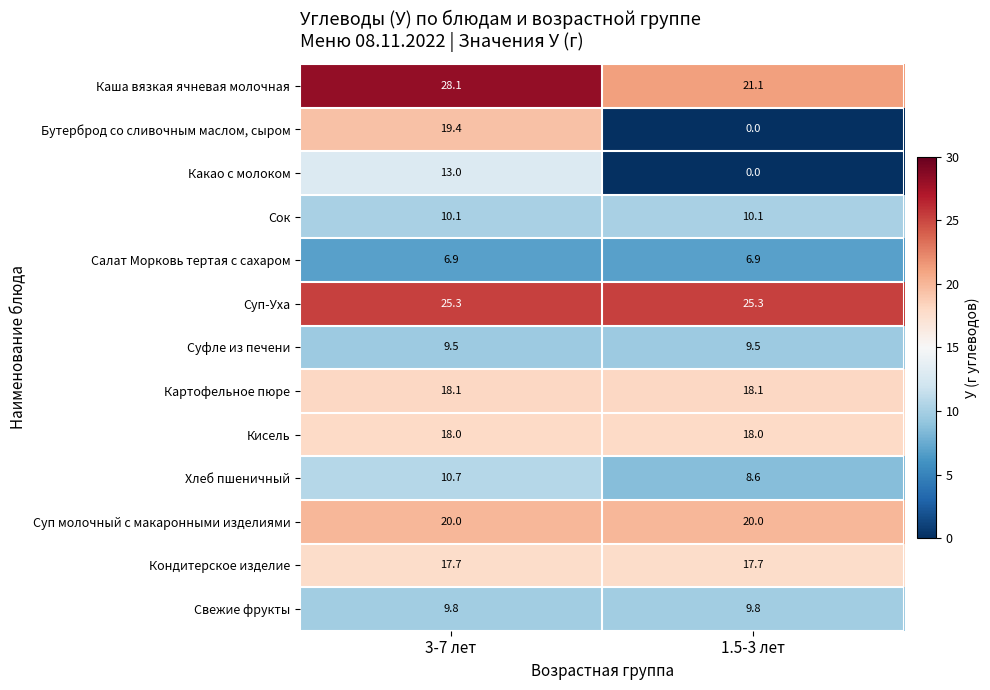

What is the spread (max minus min) of values at 1.5-3 лет?

25.3